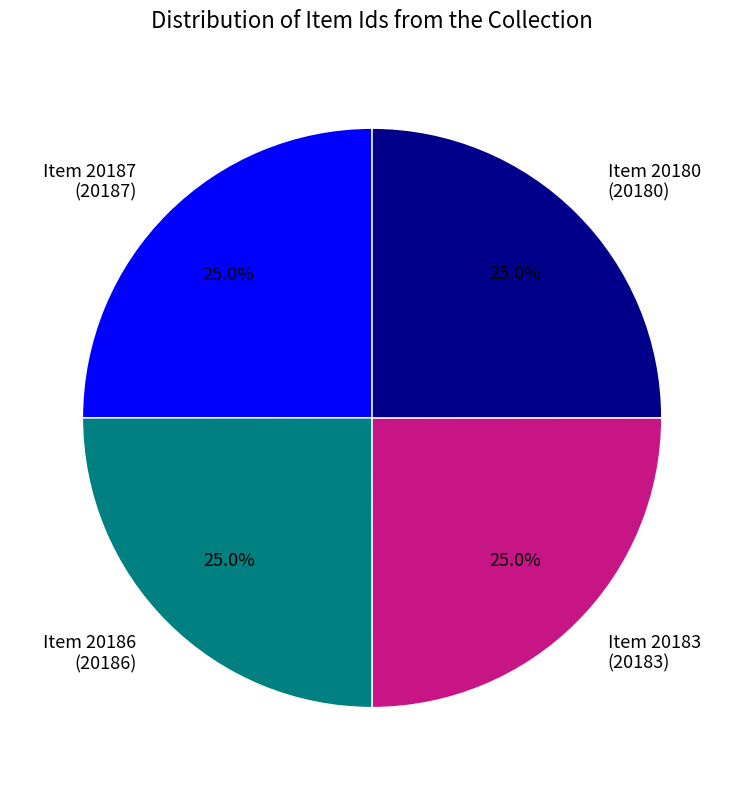

Approximately how many times larger is the value at Item 20180 (20180) compared to Item 20186 (20186)?

1.0